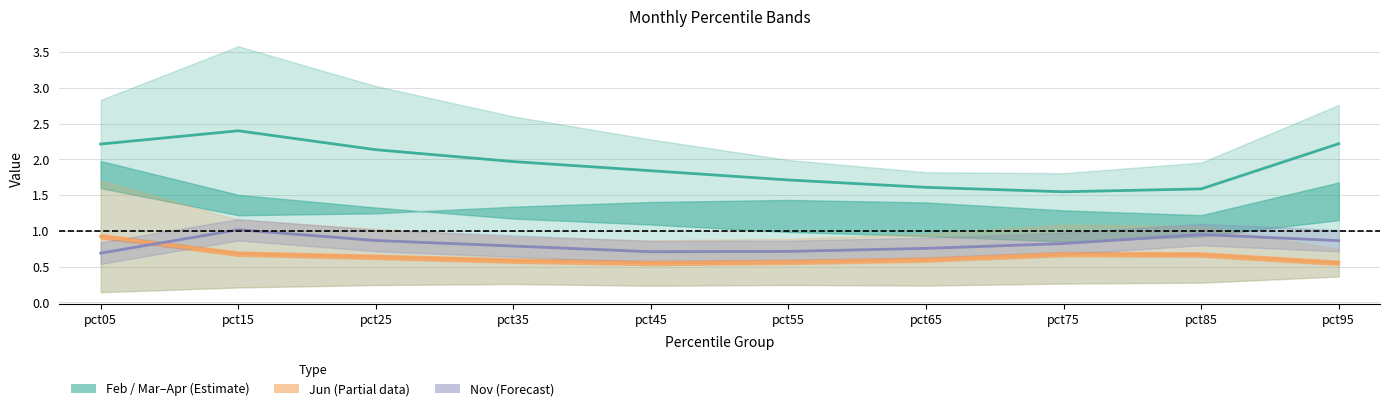

Which label corresponds to the largest value in the chart?

pct15